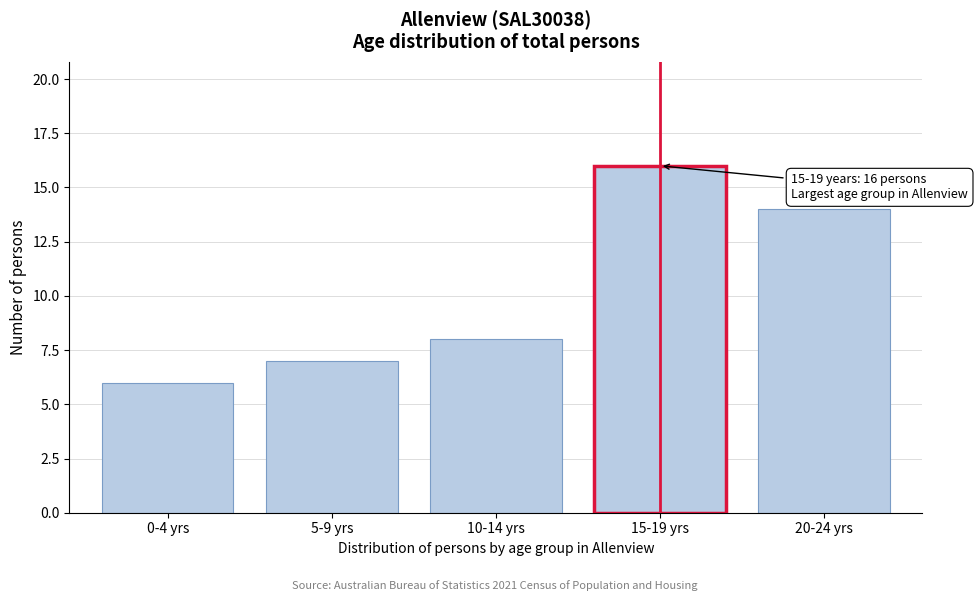

Reading left to right, transcribe all the data shown in this chart.

0-4 yrs=6	5-9 yrs=7	10-14 yrs=8	15-19 yrs=16	20-24 yrs=14